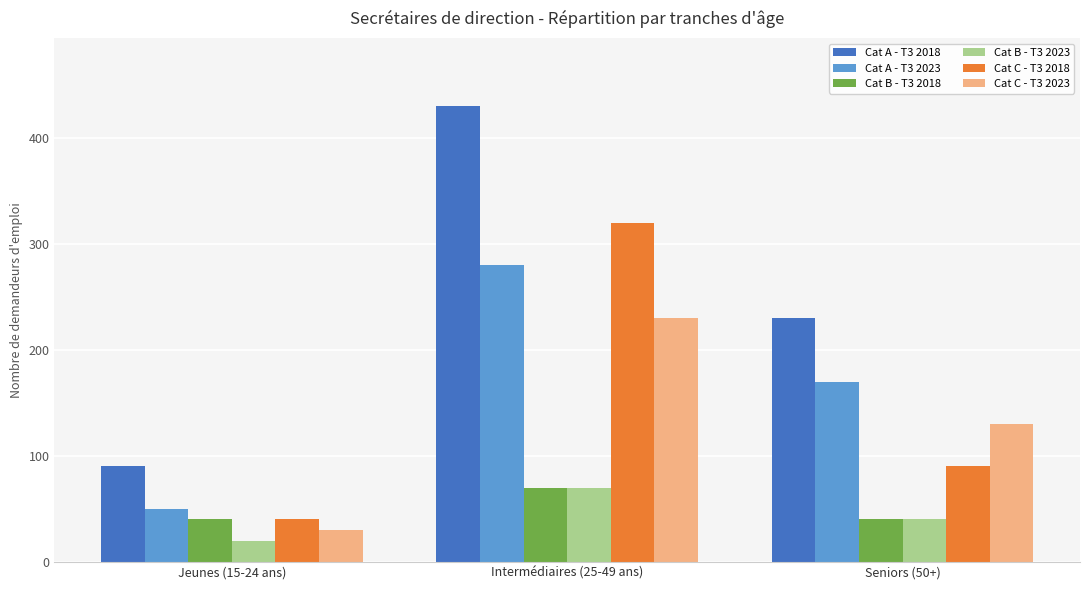

Count the number of categories in the chart.

3